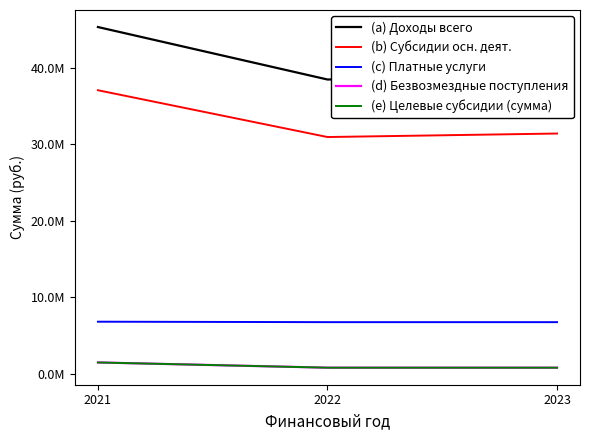

Is this an area chart (filled region under the line)?

No